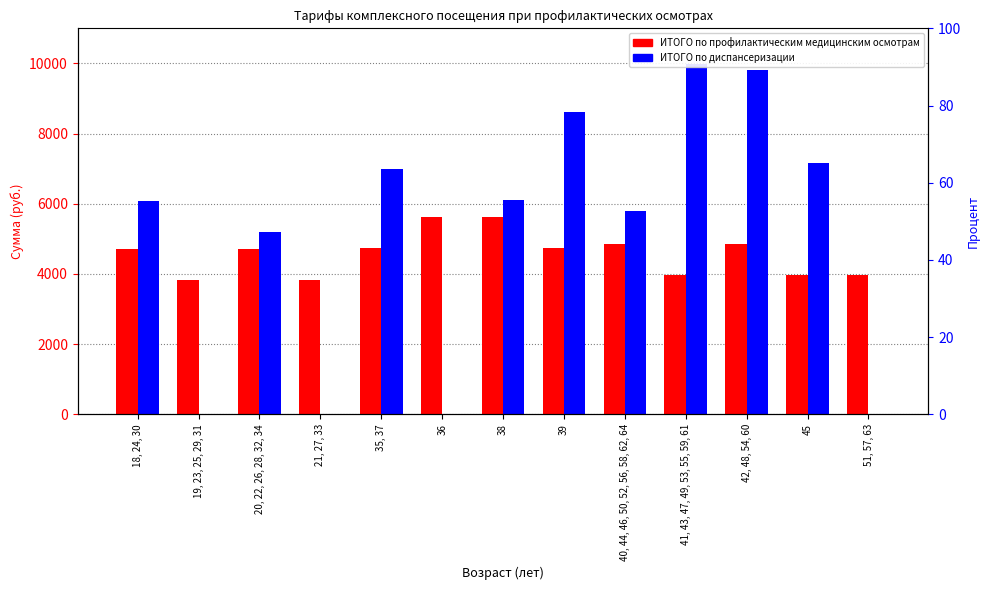

At which label does ИТОГО по диспансеризации first exceed 6066?

35, 37